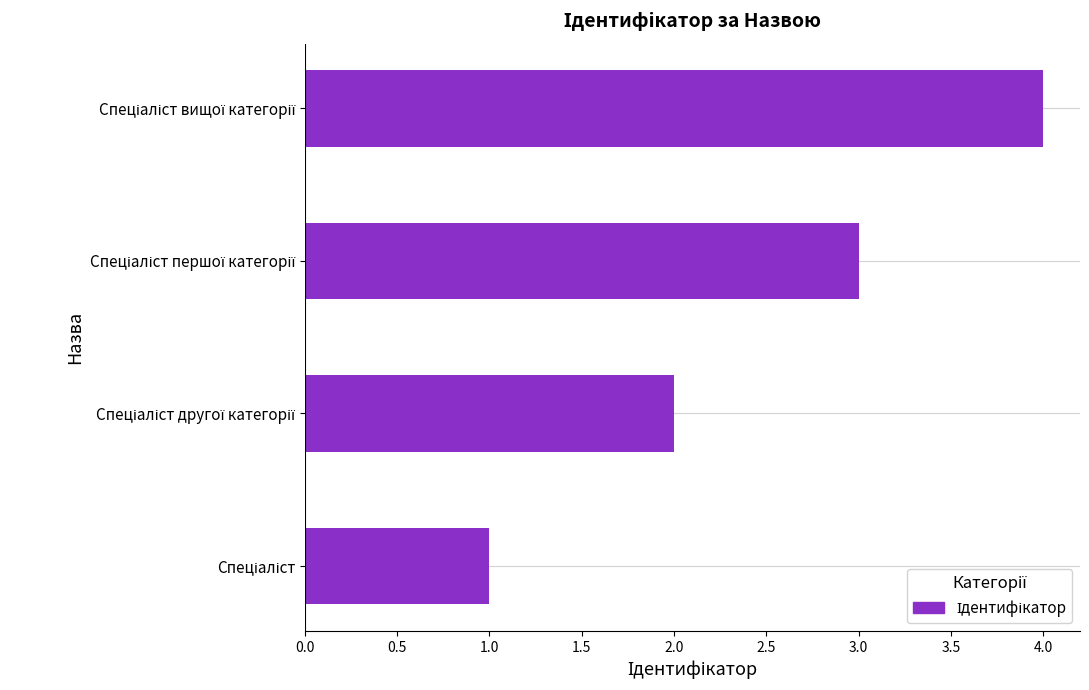

What is the sum of all values?

10